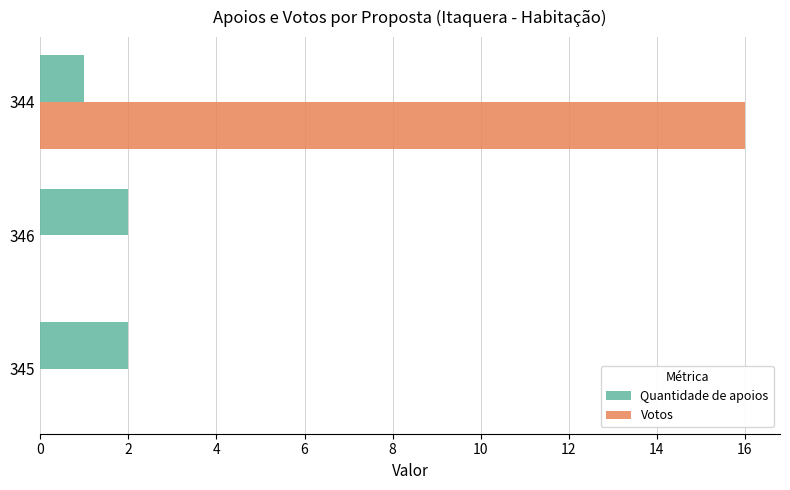

Which category has the highest value in the Votos series?

344